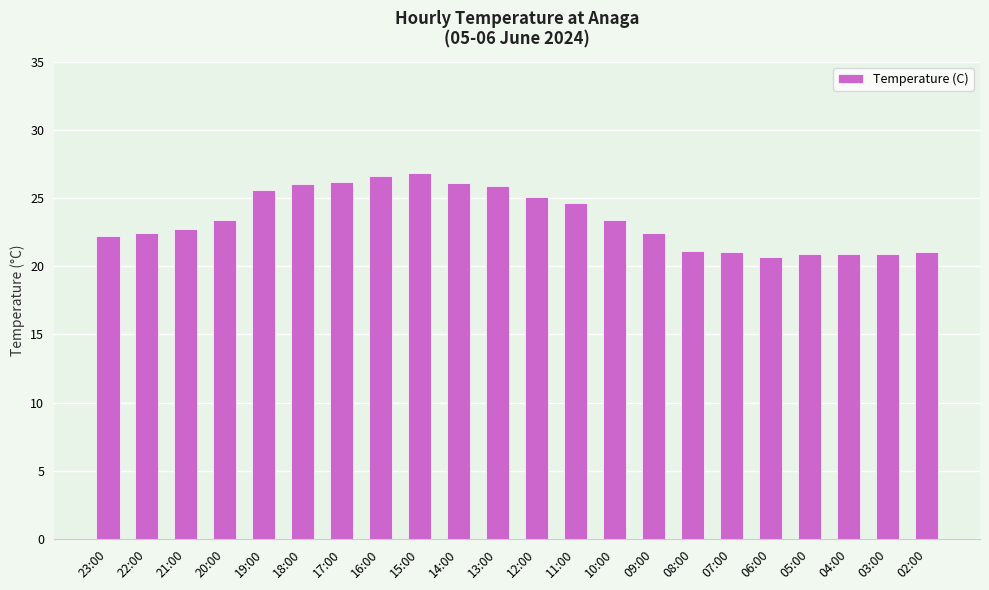

How many bars are there in total?

22